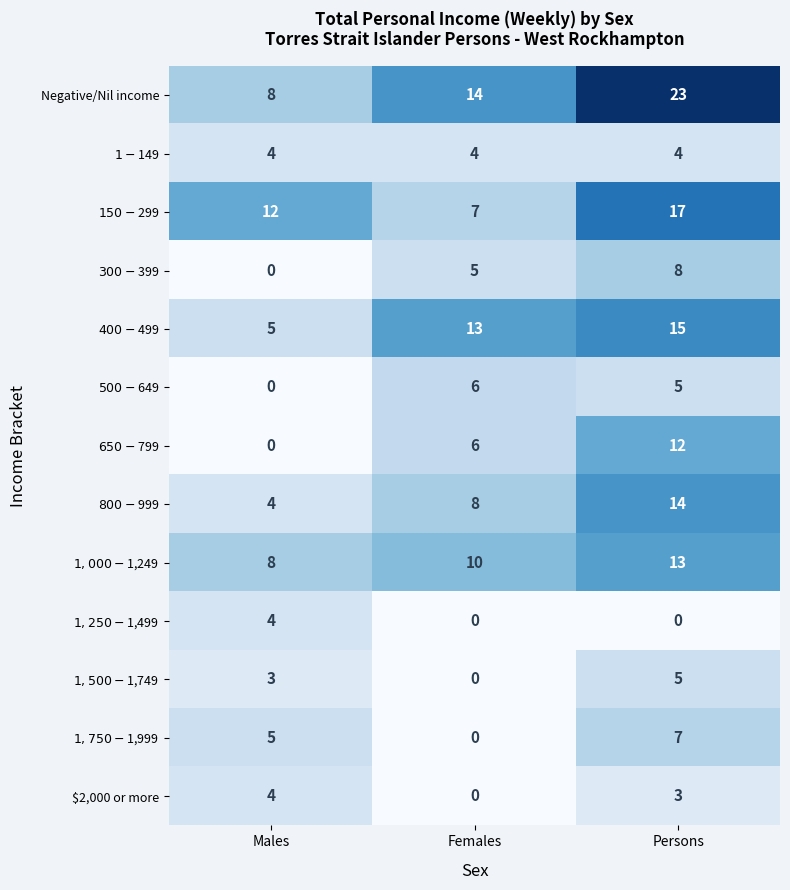

At which category is the sum across all series the highest?

Persons